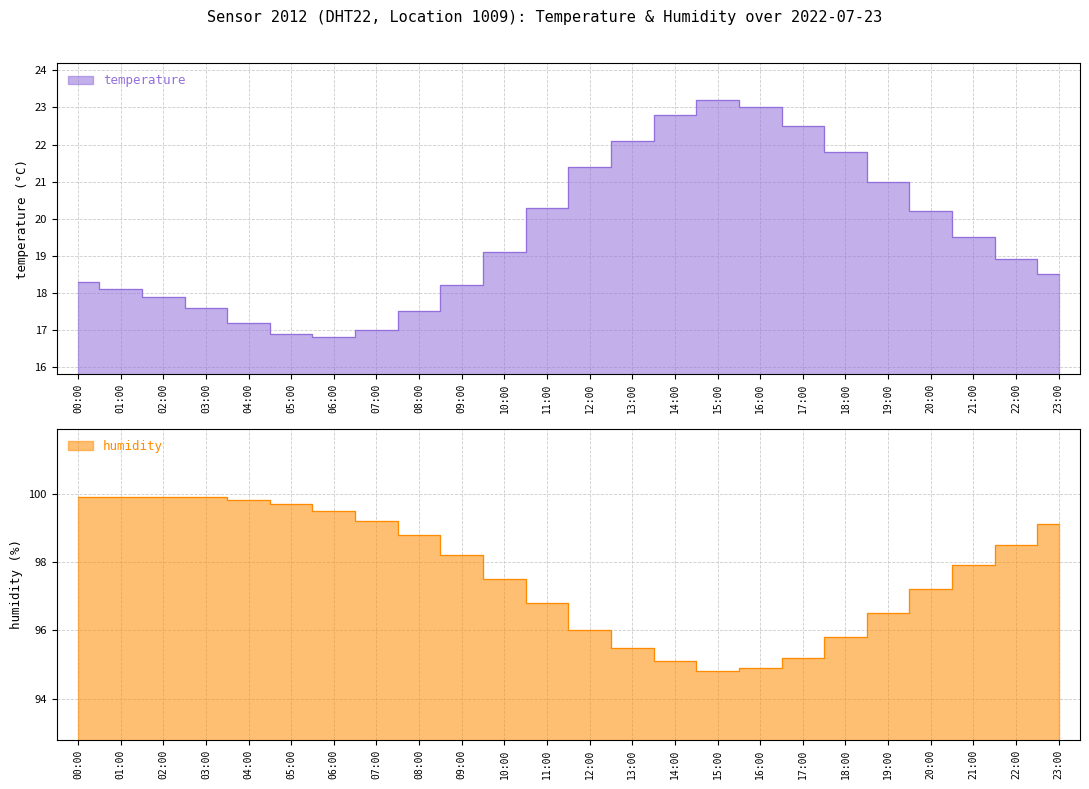

Between 22:00 and 16:00, which is larger?

16:00